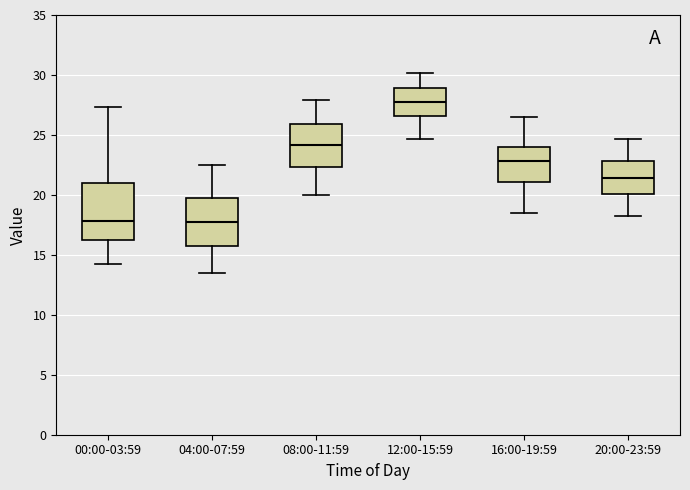

Which box has the highest median line?

12:00-15:59